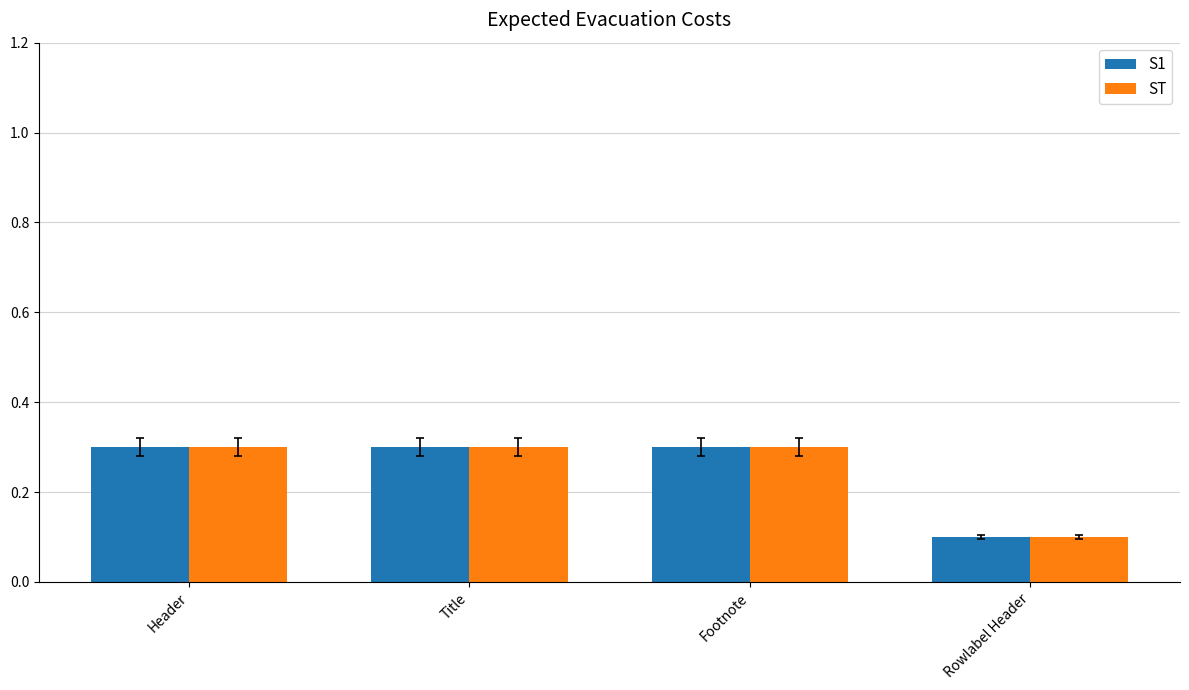

How many bars are there in each group?

2